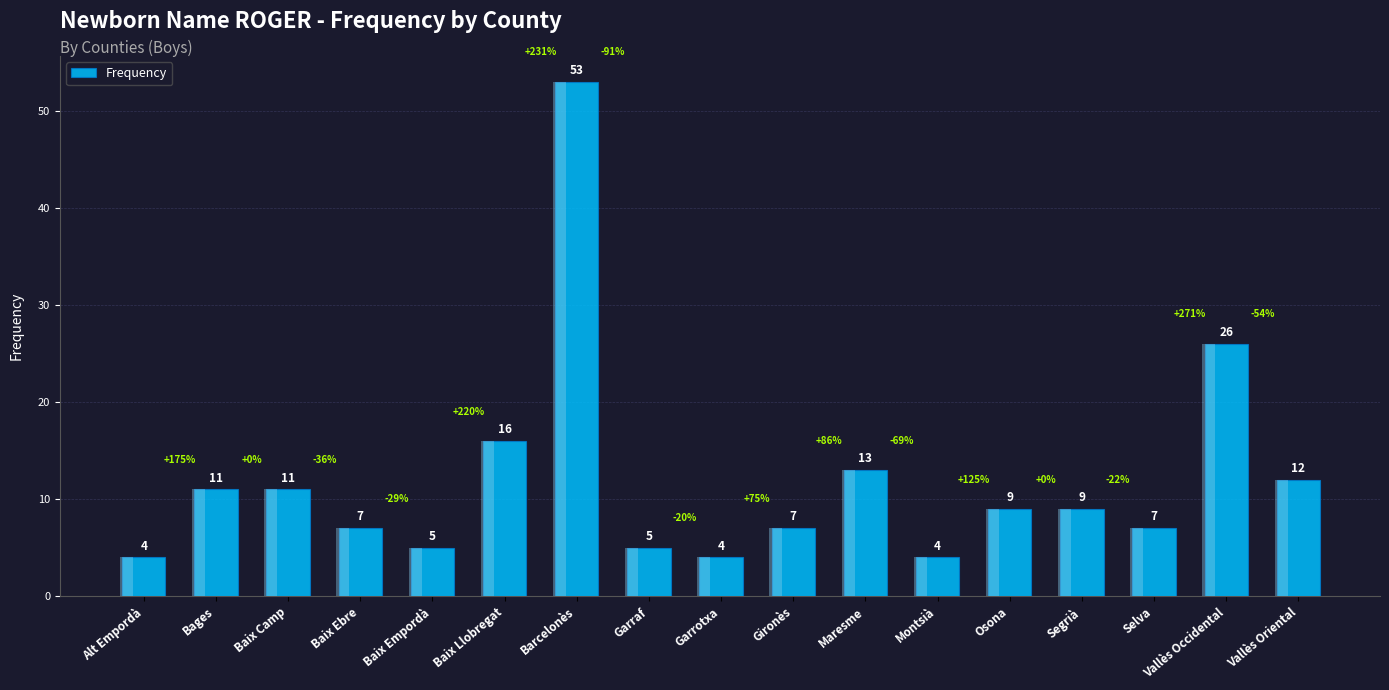

At which label does the data first exceed 9?

Bages